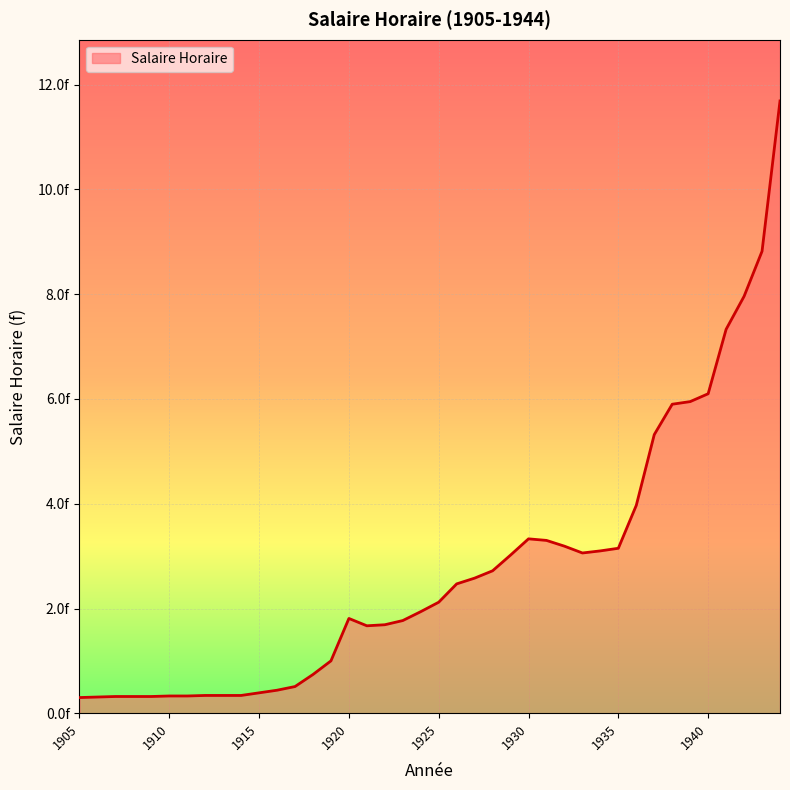

At which category does the chart reach its minimum across all series?

1905